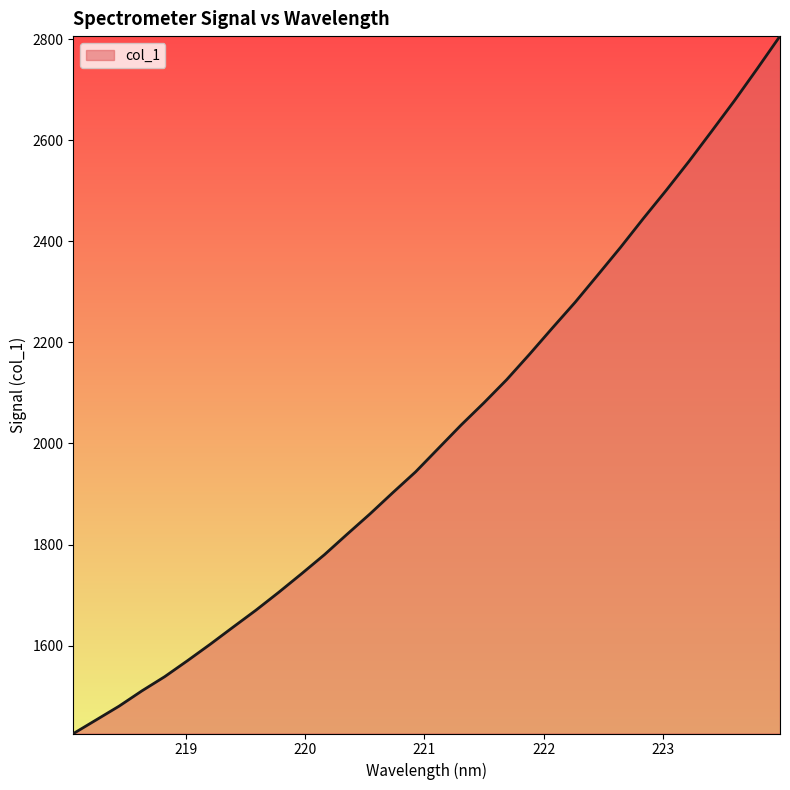

What is the difference between the maximum and minimum values?

1380.4